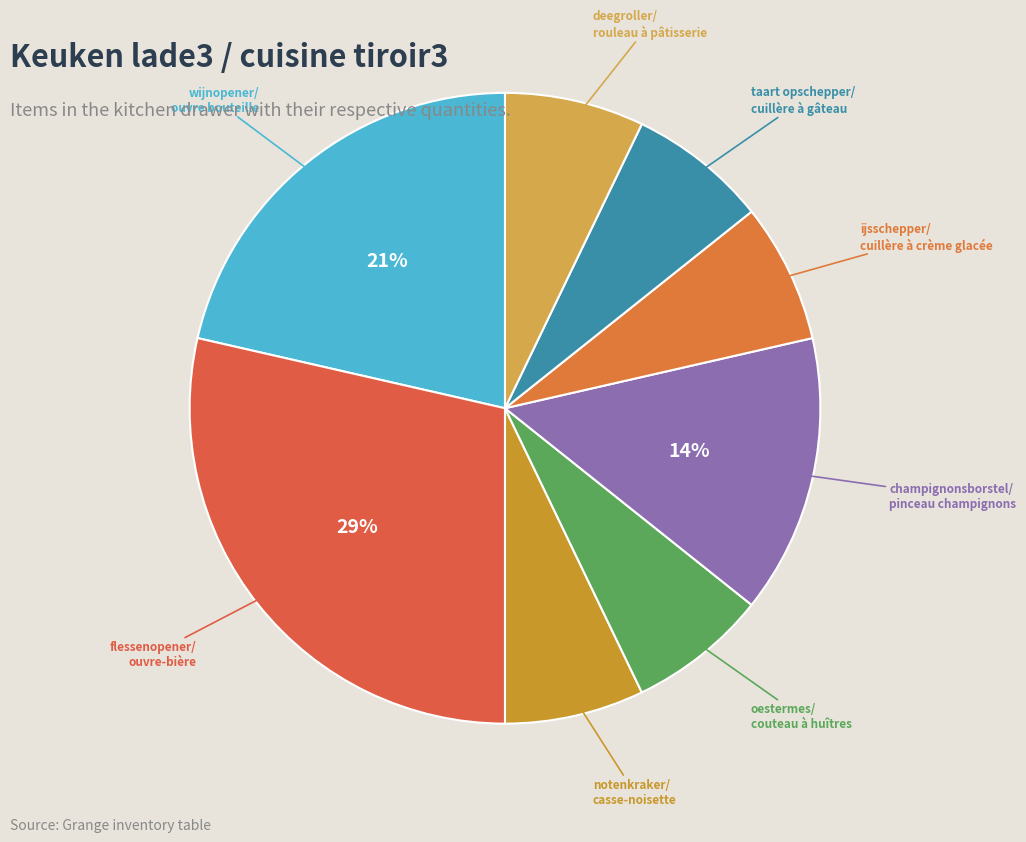

Count the number of slices in the pie.

8